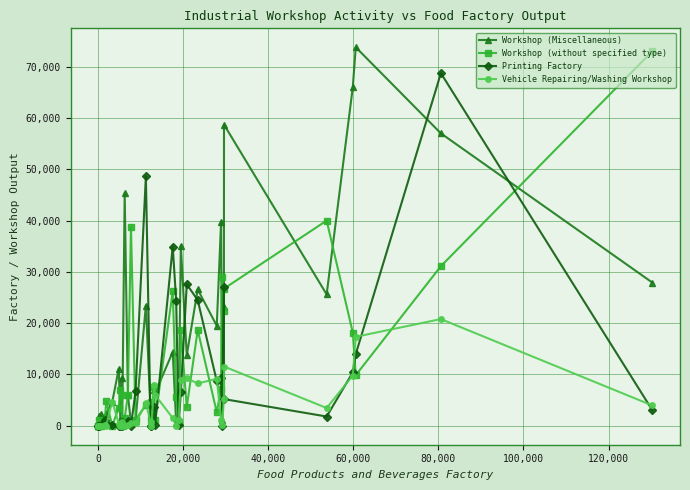

List the series in order of their peak value, highest first.

Workshop (Miscellaneous), Workshop (without specified type), Printing Factory, Vehicle Repairing/Washing Workshop